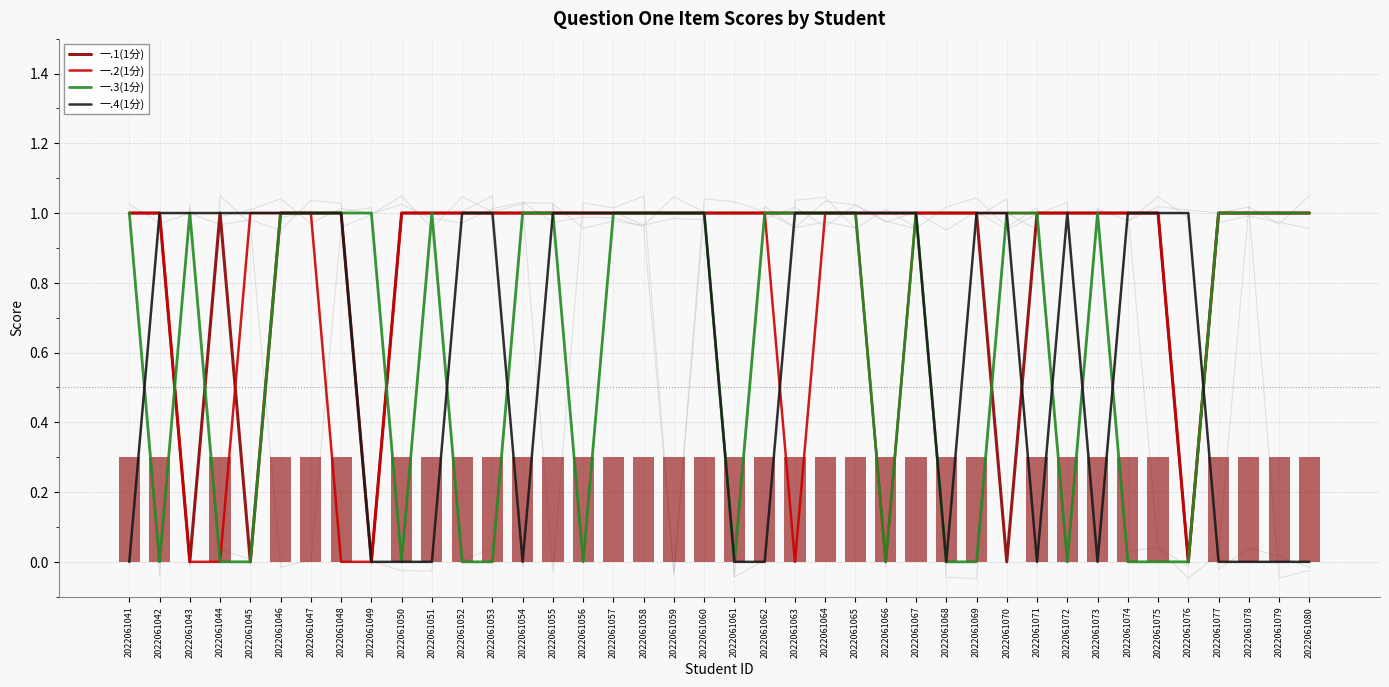

What is the sum of all 一.2(1分) values?

33